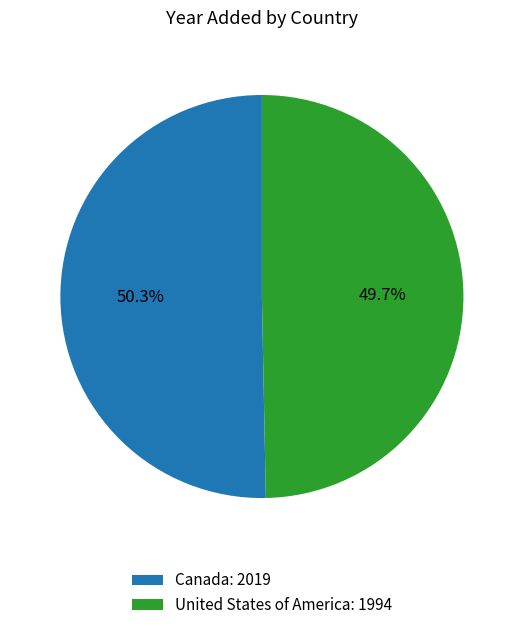

To the nearest percent, what is the difference between the largest and smallest slice percentages?

1%